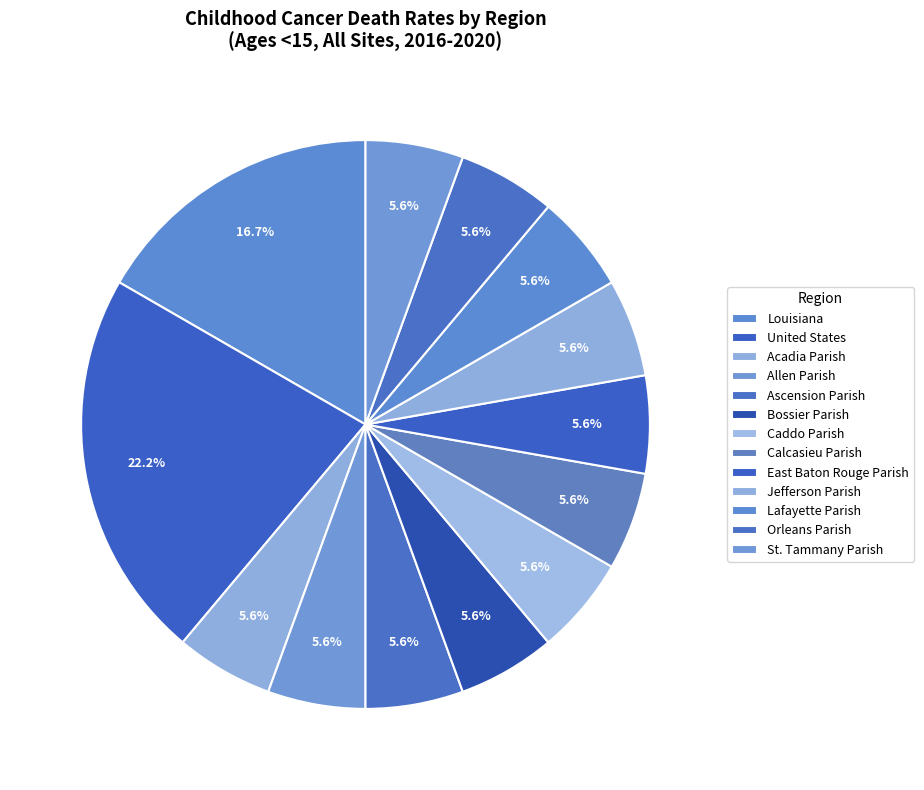

Is it true that Ascension Parish is 6% of the pie?

True